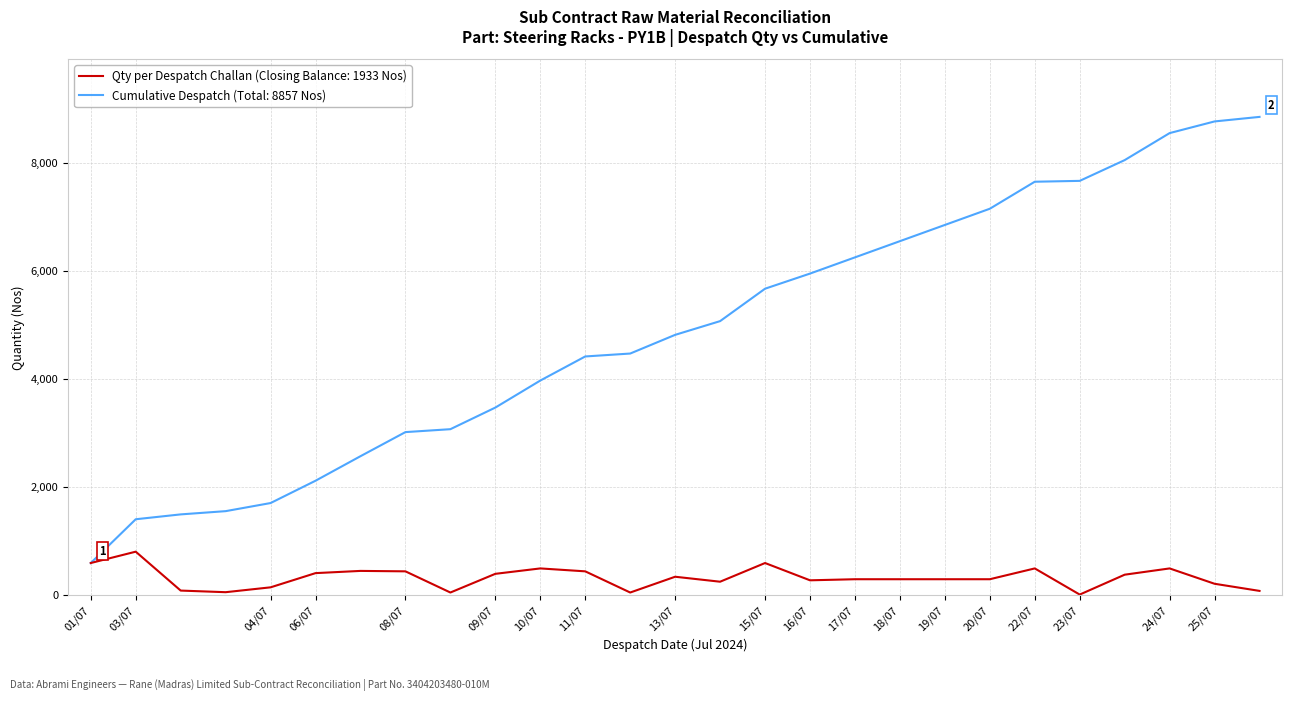

List the series in order of their overall mean, highest first.

Cumulative Despatch (Total: 8857 Nos), Qty per Despatch Challan (Closing Balance: 1933 Nos)